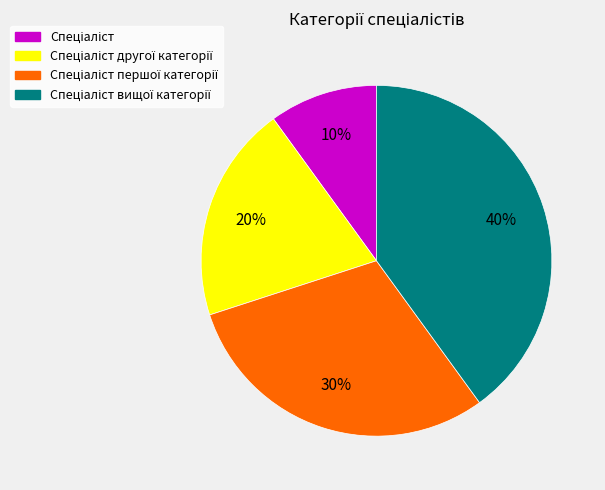

Is there a majority slice in this chart?

No